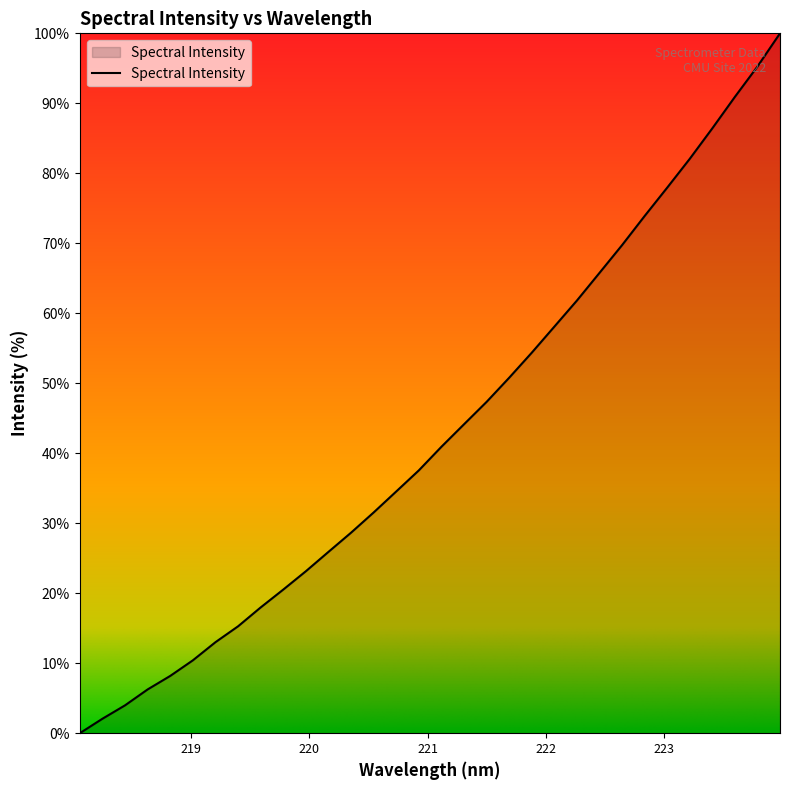

How many positive values are there?

31